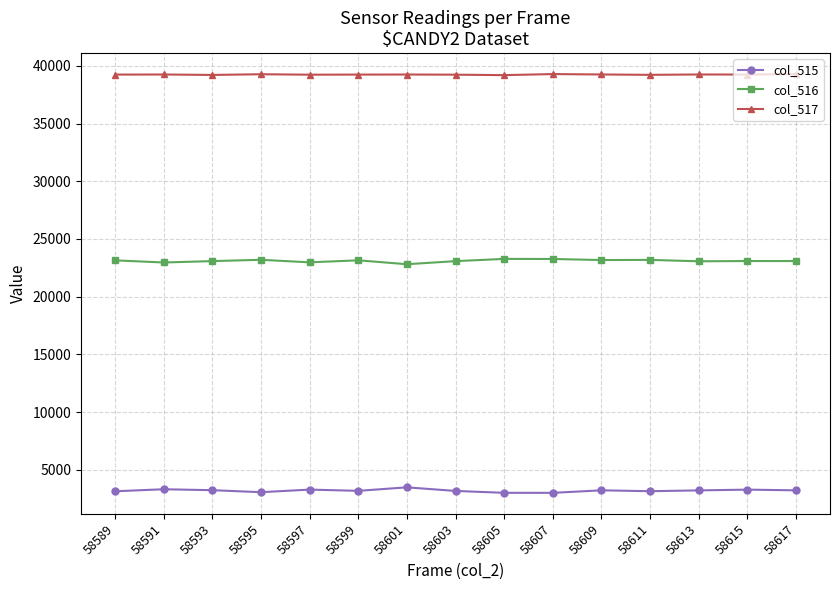

True or false: col_517 has more than 0 interior local peaks.

True